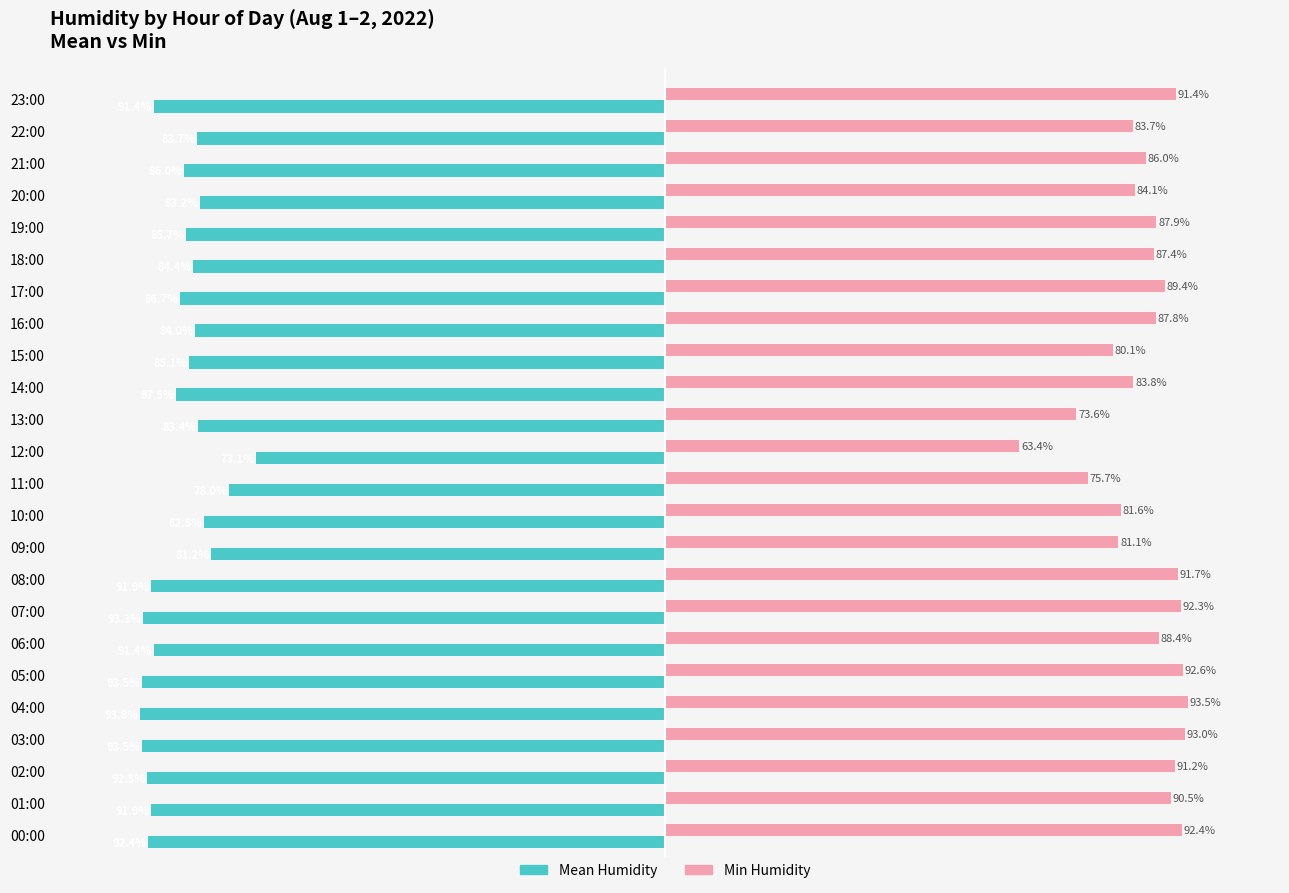

Rank the series by their average value, from highest to lowest.

Min Humidity, Mean Humidity